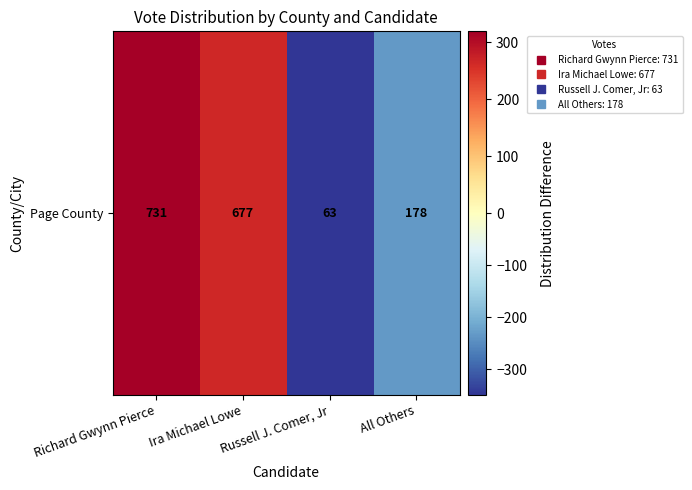

List the labels in order of value, largest first.

Richard Gwynn Pierce, Ira Michael Lowe, All Others, Russell J. Comer, Jr